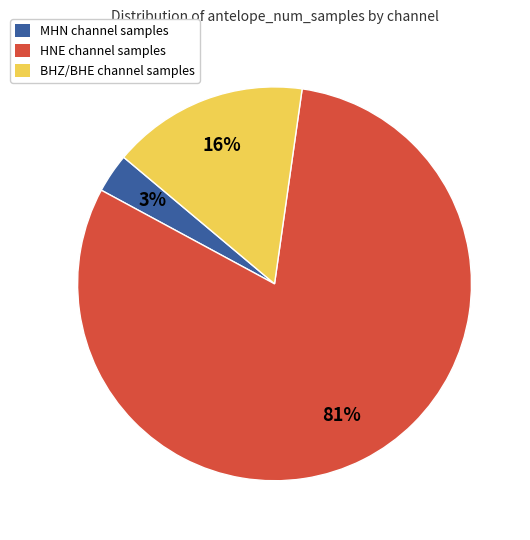

Do MHN channel samples and BHZ/BHE channel samples together represent more than half of the pie?

No